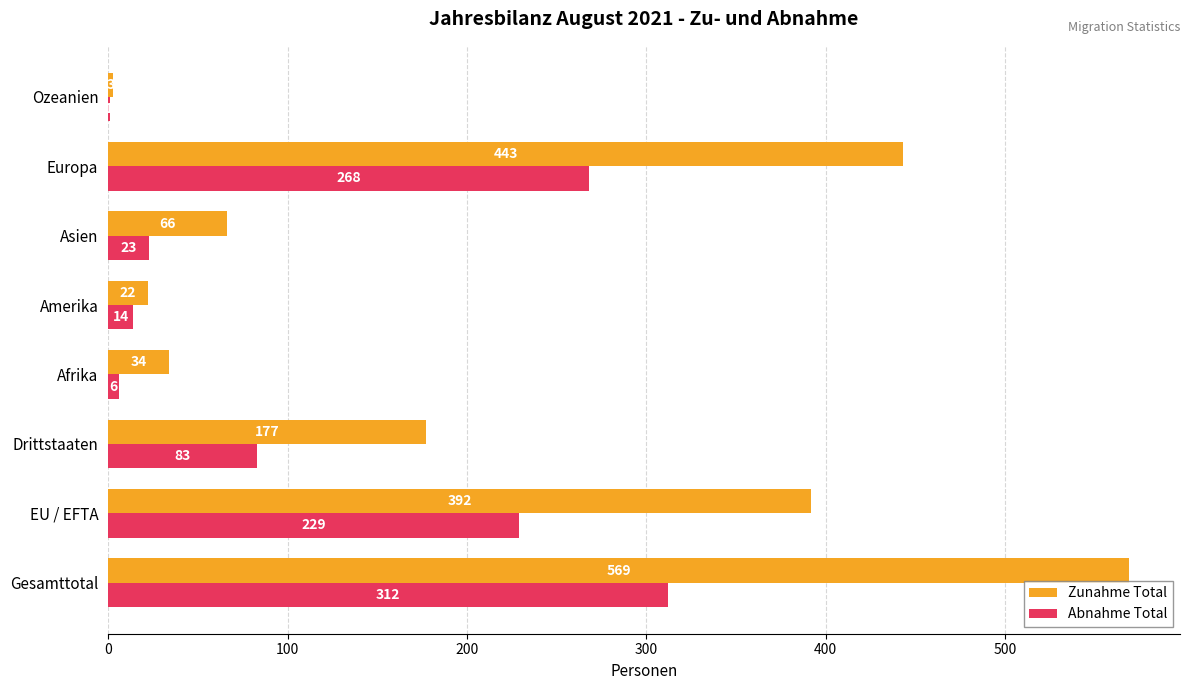

Which series changed the most between EU / EFTA and Asien?

Zunahme Total